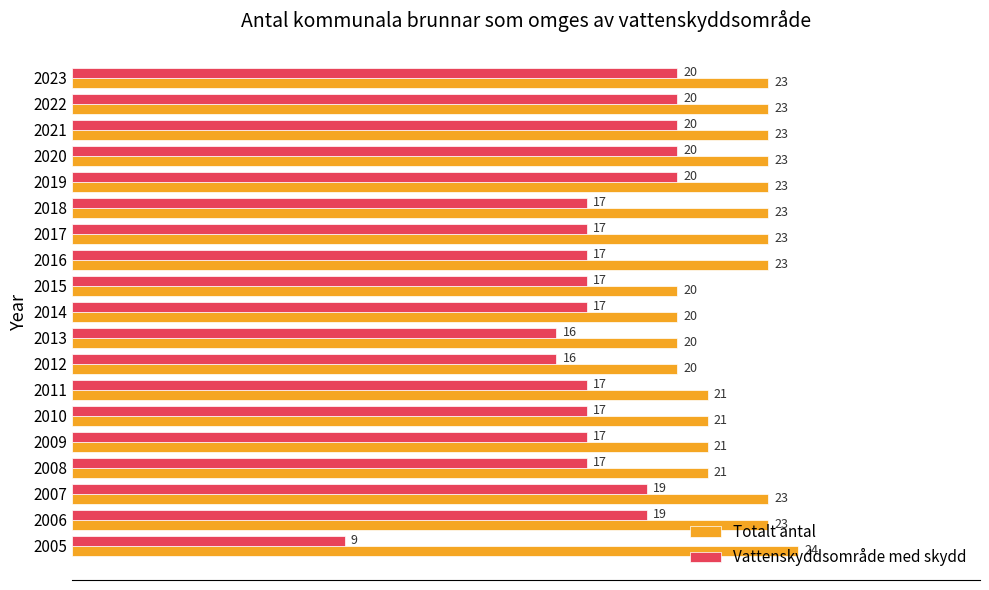

List the series in order of their overall mean, highest first.

Totalt antal, Vattenskyddsområde med skydd